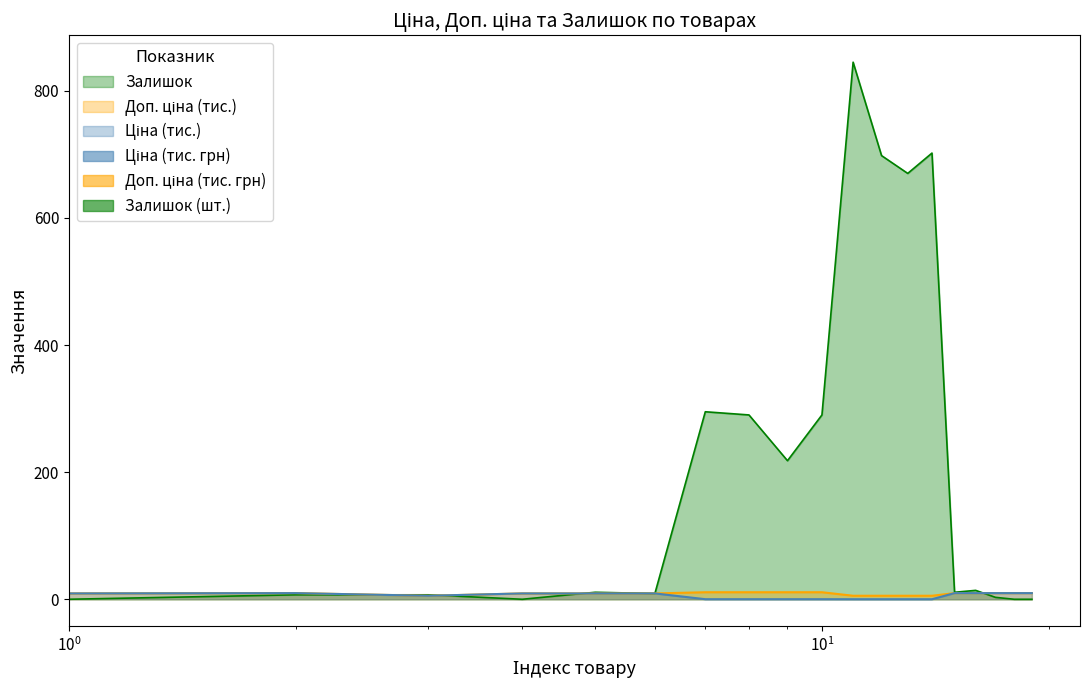

What is the maximum value for Залишок?

845.0